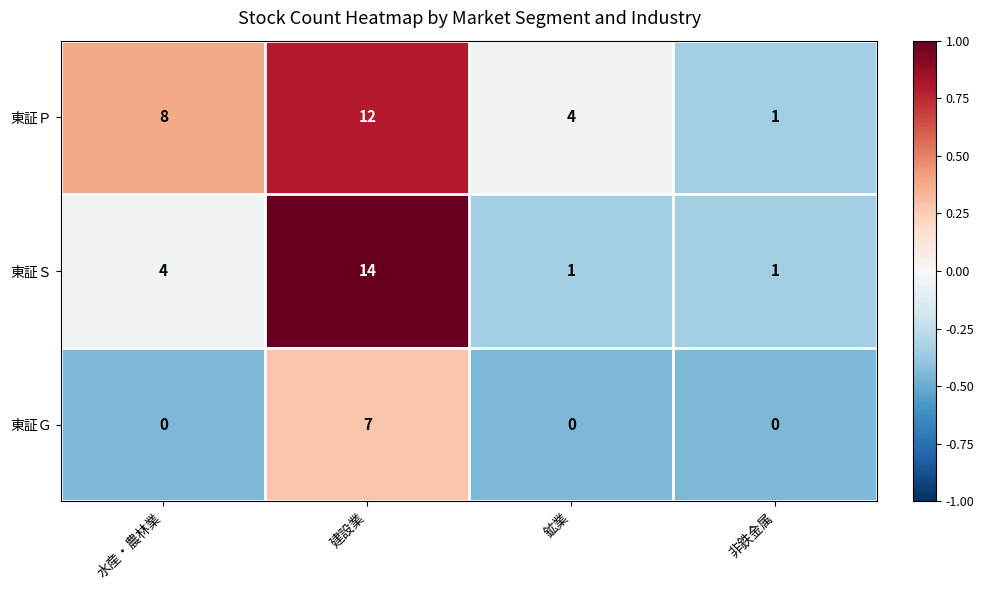

The 東証Ｇ series shows 0 at 非鉄金属. True or false?

True